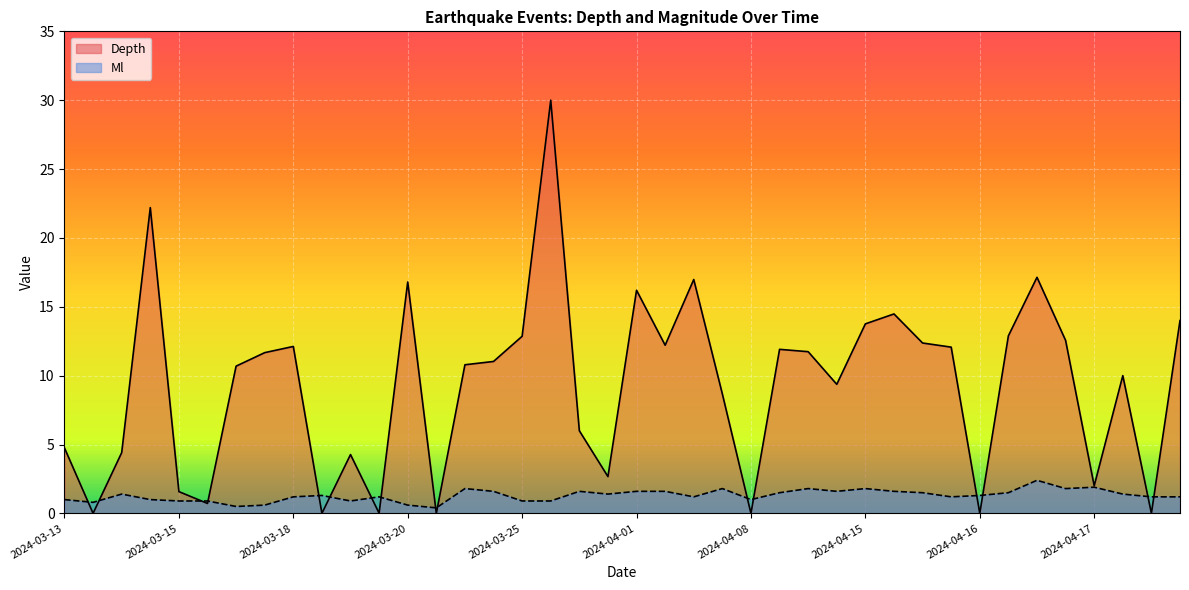

The Depth series shows 0.0 at 2024-04-16. True or false?

True